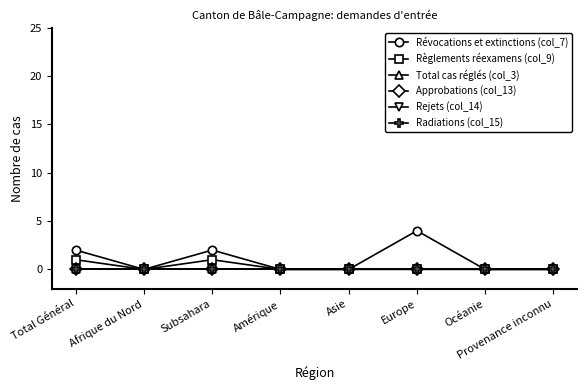

Does the chart have visible grid lines?

No